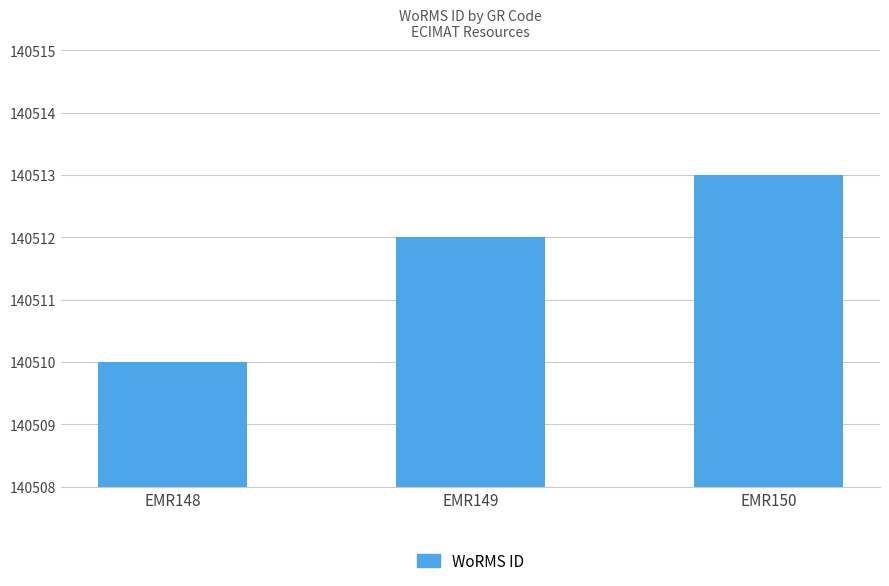

What is the sum of all values?

421535